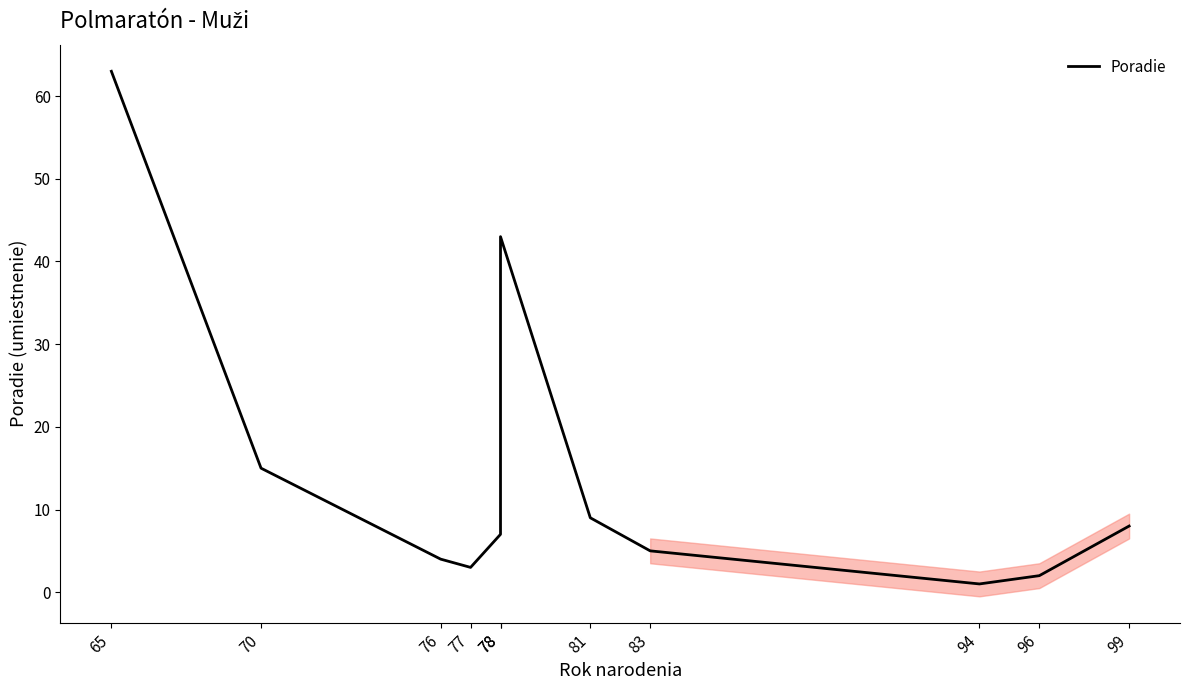

True or false: the data shows 2 at 94.

False